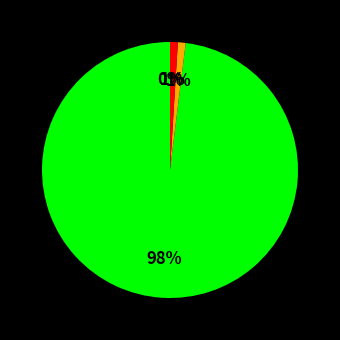

Does Ordinary Payment (456286) represent more than half of the total?

Yes